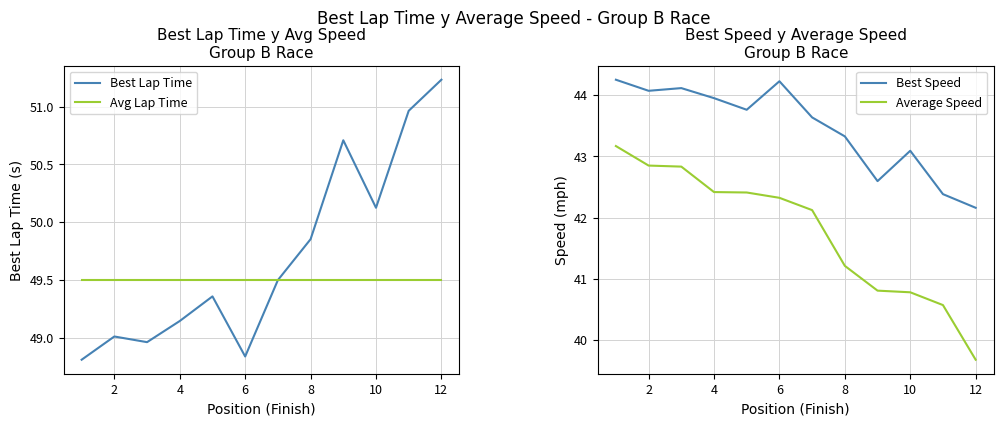

True or false: Avg Lap Time and Best Lap Time intersect in this chart.

True